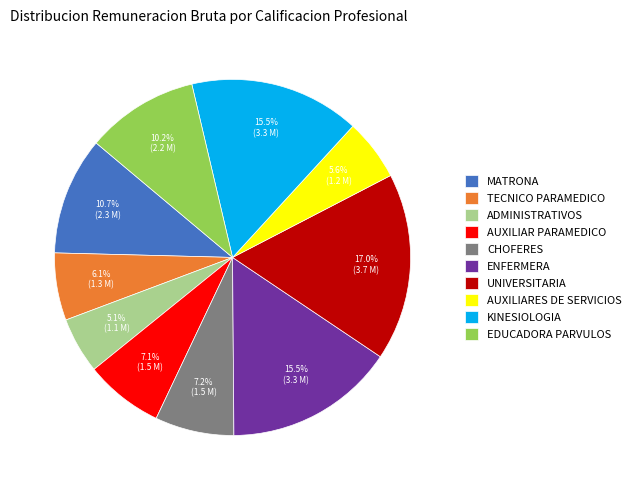

To the nearest percent, what is the combined percentage of EDUCADORA PARVULOS and AUXILIAR PARAMEDICO?

17%